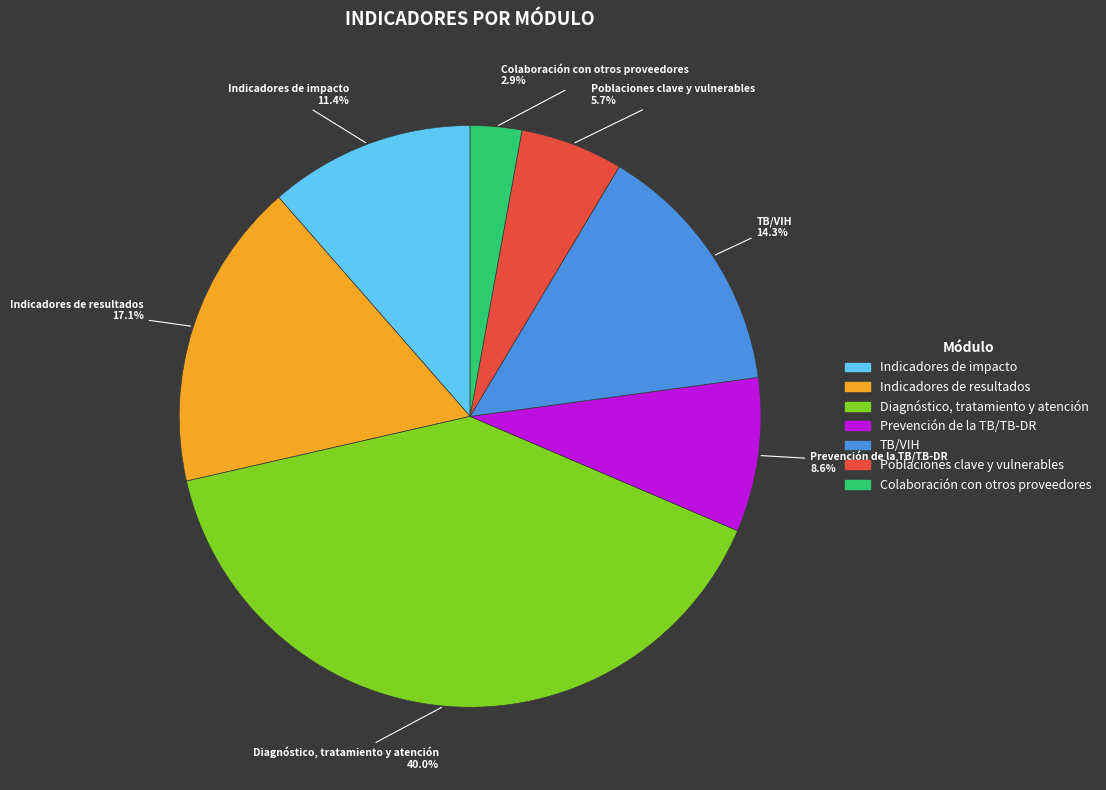

Which category has the biggest portion of the pie?

Diagnóstico, tratamiento y atención